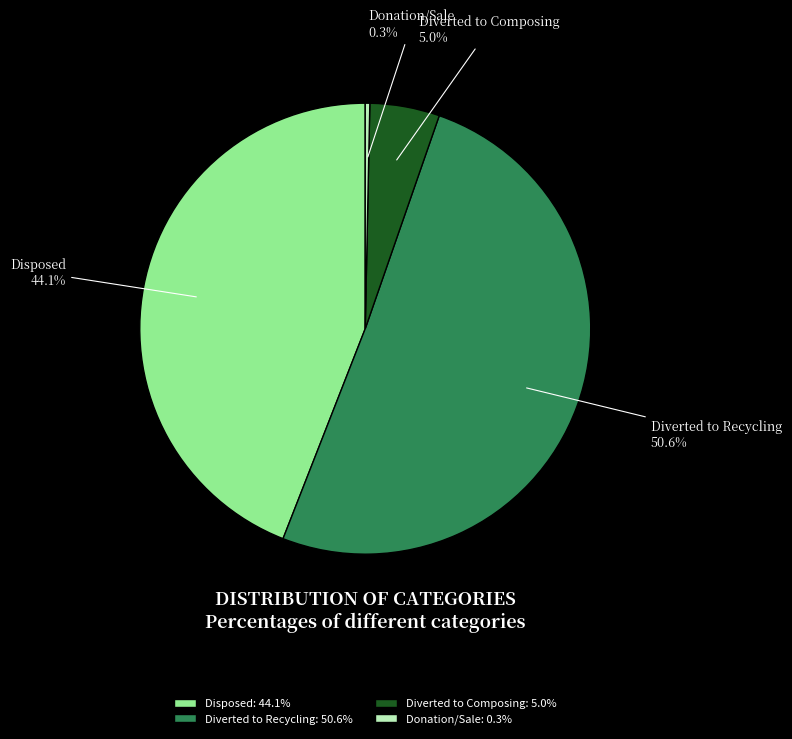

What is the ratio of the value at Disposed to the value at Diverted to Composing?

8.8